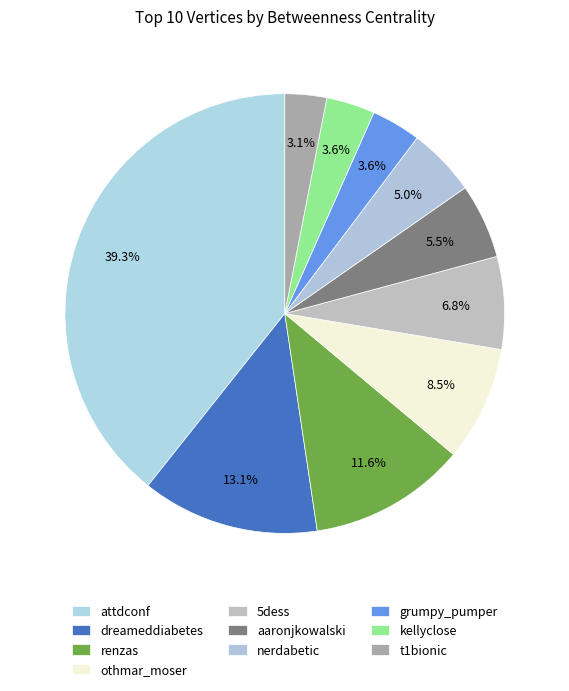

Which slice is the smallest?

t1bionic